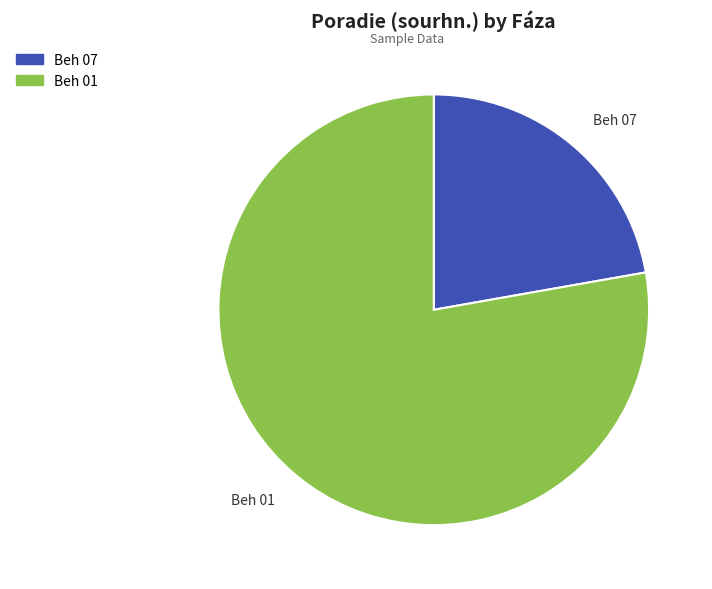

What is the majority slice?

Beh 01